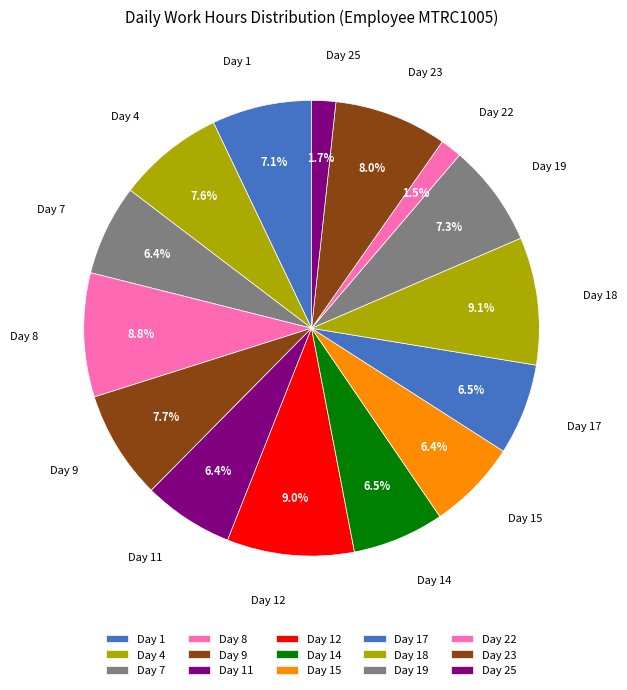

How many segments does this pie chart have?

15